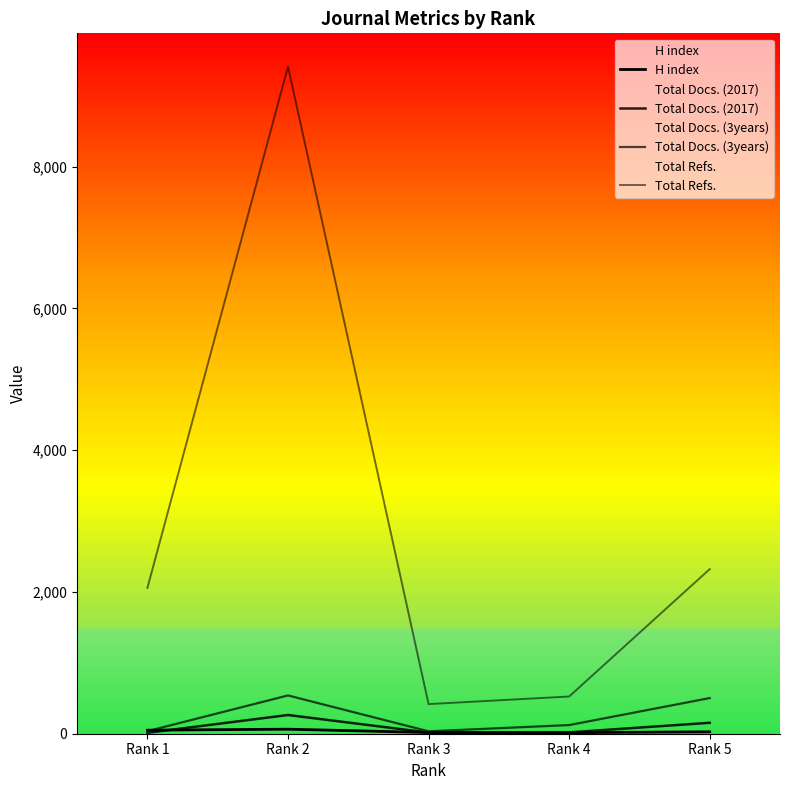

Which series changed the most between Rank 3 and Rank 5?

Total Refs.